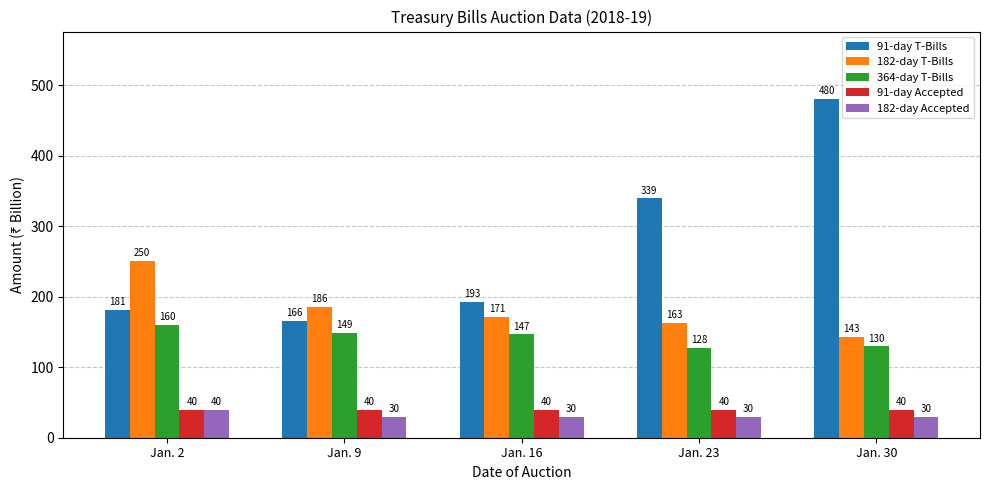

Is the value of 364-day T-Bills at Jan. 16 greater than the value of 182-day T-Bills at Jan. 2?

No